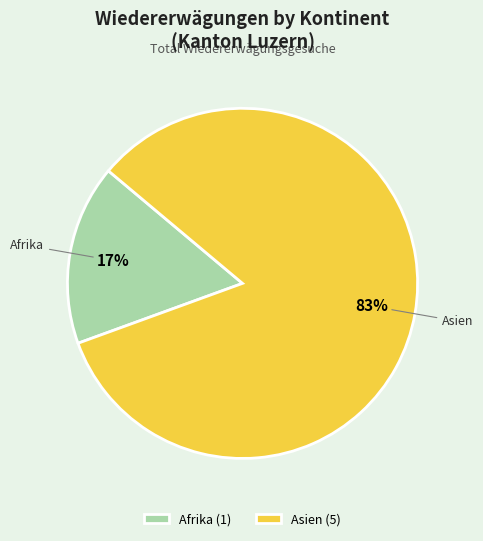

Which category has the biggest portion of the pie?

Asien